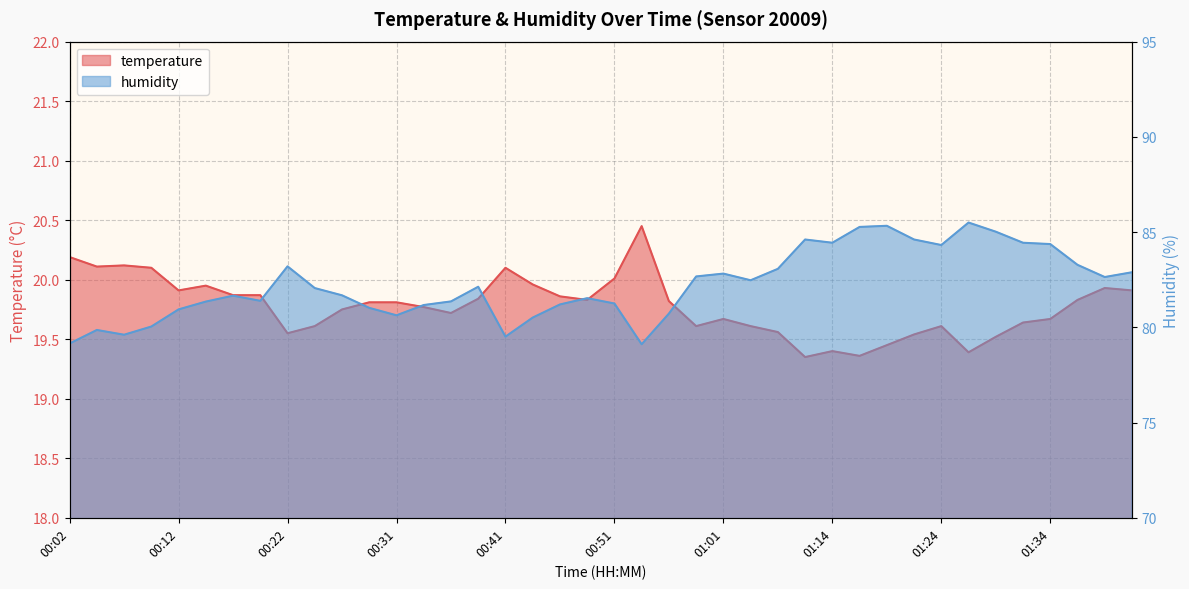

At which category is the sum across all series the highest?

01:27